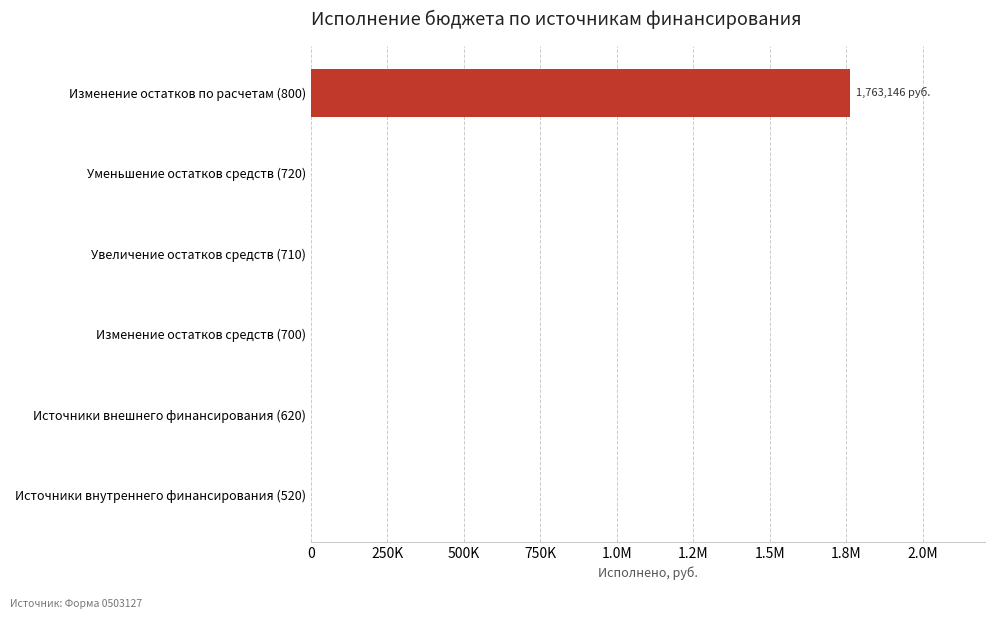

How many values exceed 0?

1